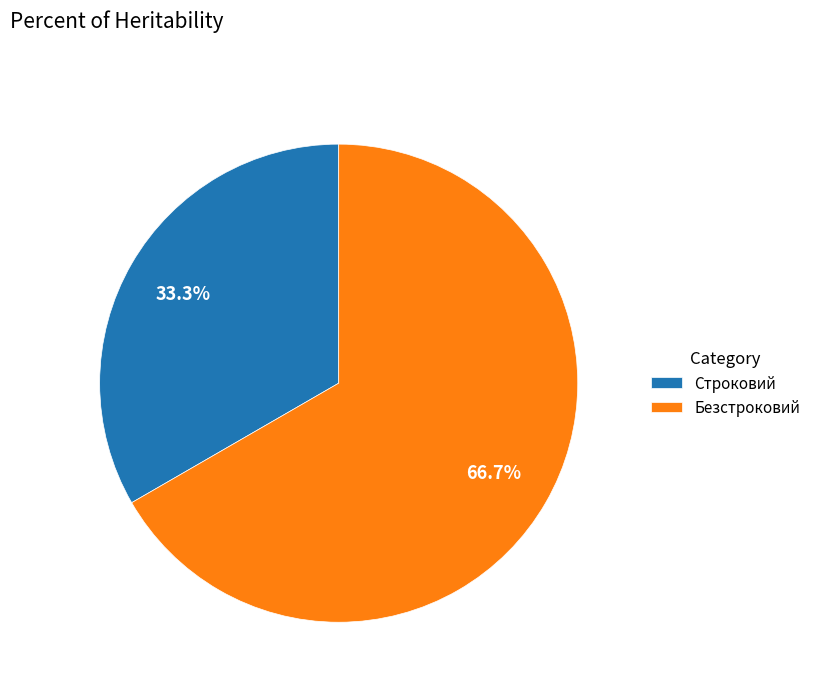

What percentage do Безстроковий and Строковий together represent?

100.0%